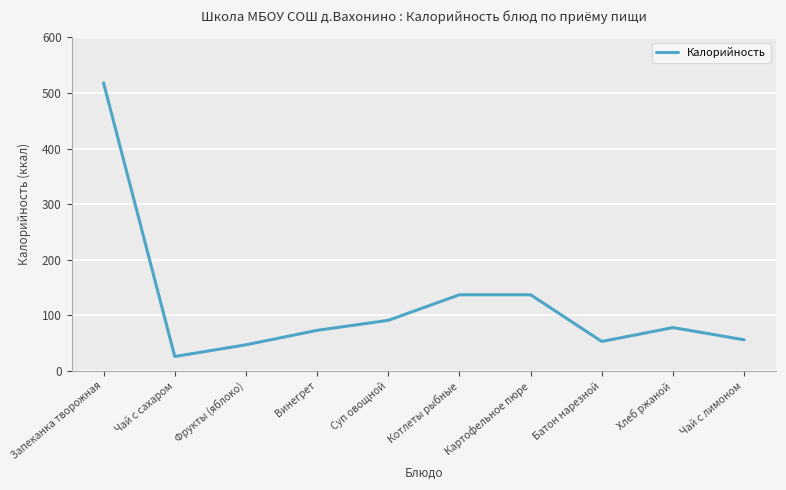

Approximately how many times larger is the value at Фрукты (яблоко) compared to Котлеты рыбные?

0.3